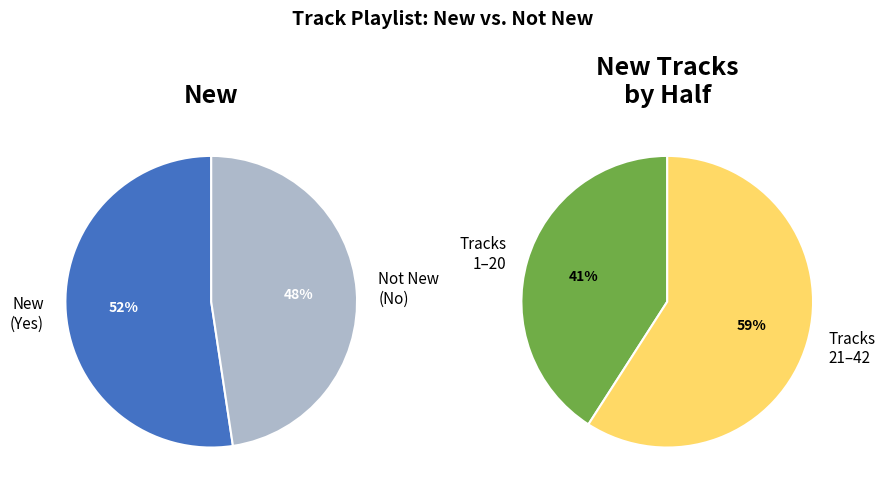

Approximately how many times larger is the value at Yes compared to No?

1.1